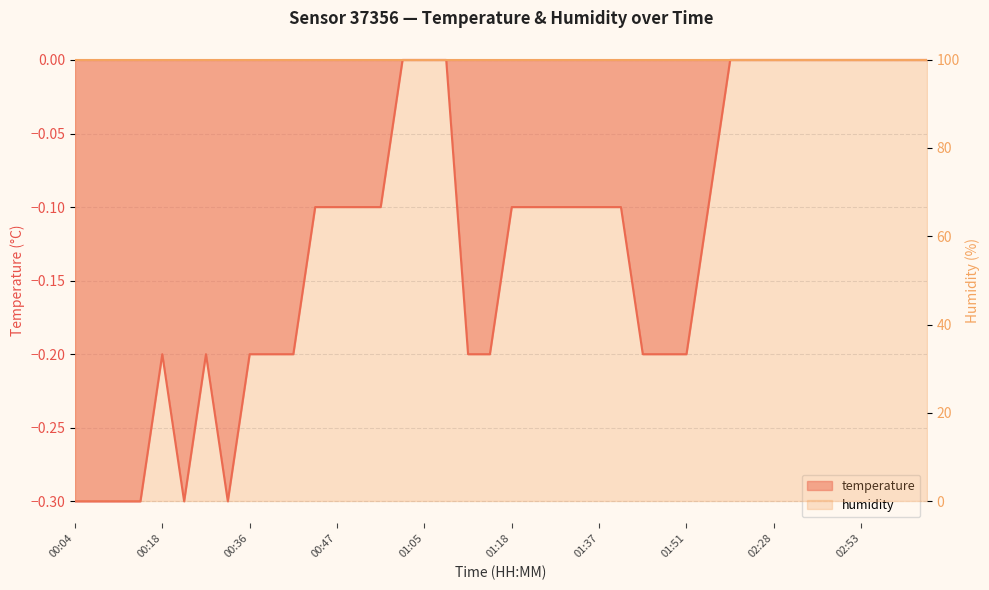

What is the smallest value displayed?

-0.3